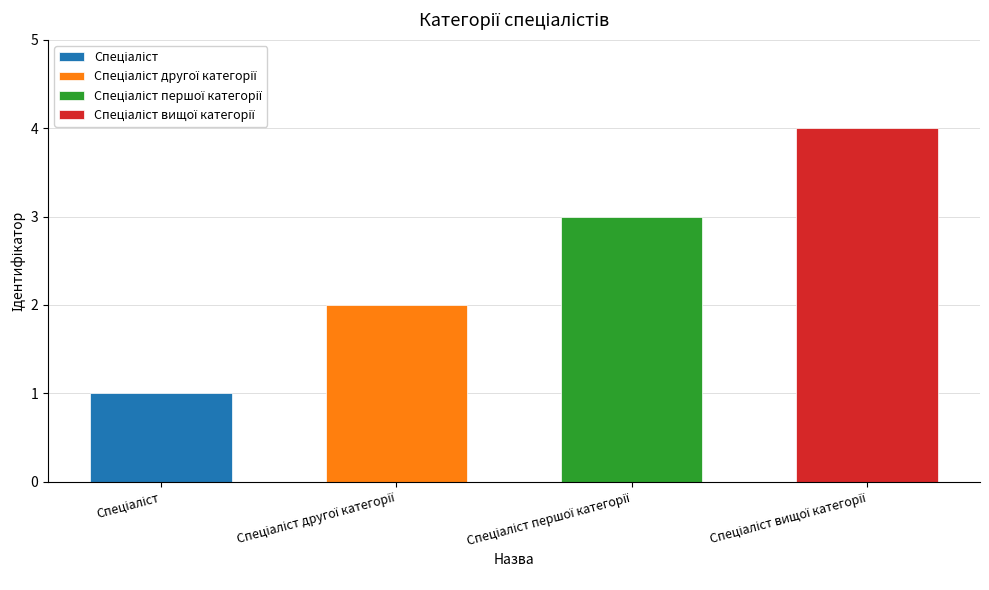

Rank the categories by value from lowest to highest.

Спеціаліст, Спеціаліст другої категорії, Спеціаліст першої категорії, Спеціаліст вищої категорії